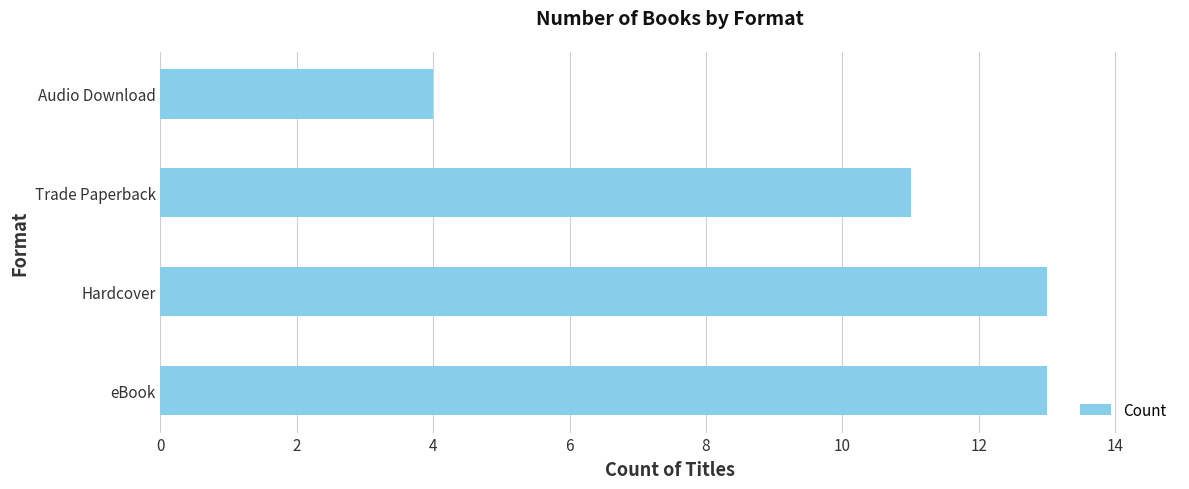

Approximately how many times larger is the value at Hardcover compared to Audio Download?

3.2